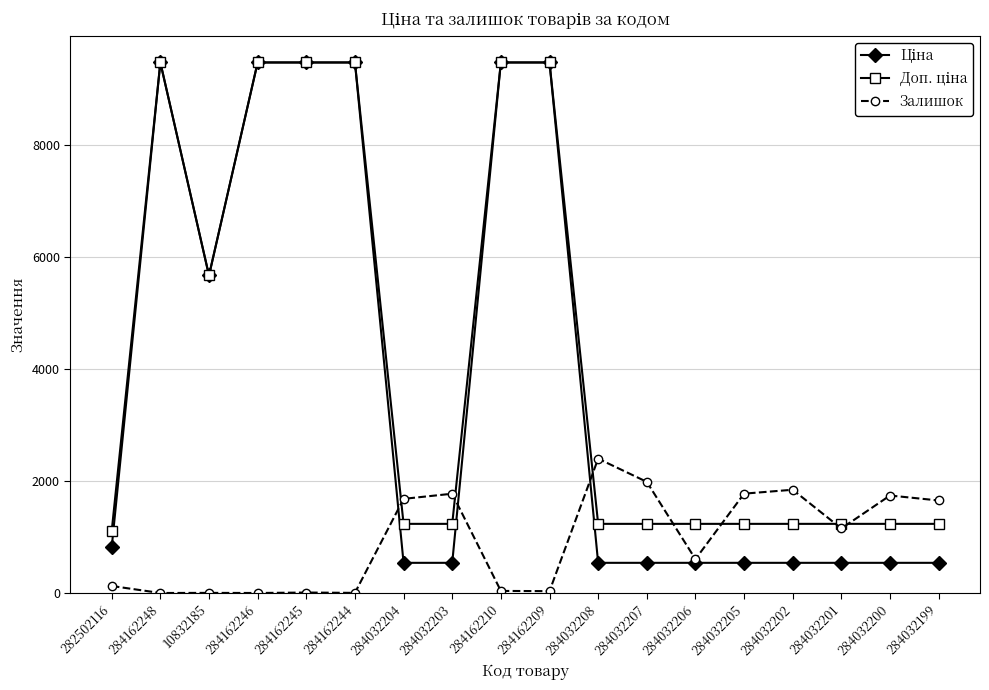

Is it true that Залишок equals 0.0 at 284162246?

True